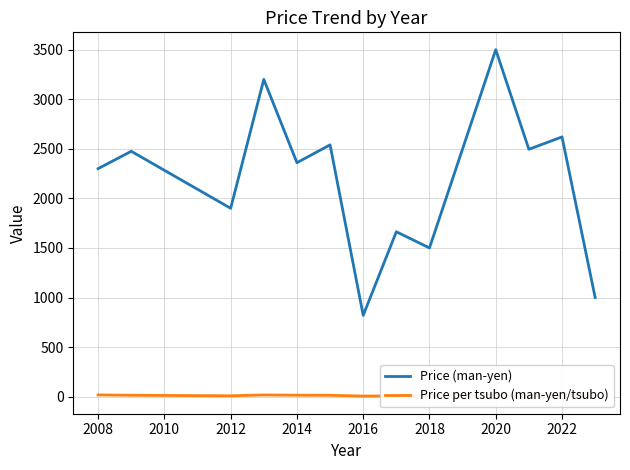

What is the maximum value for Price per tsubo (man-yen/tsubo)?

17.6